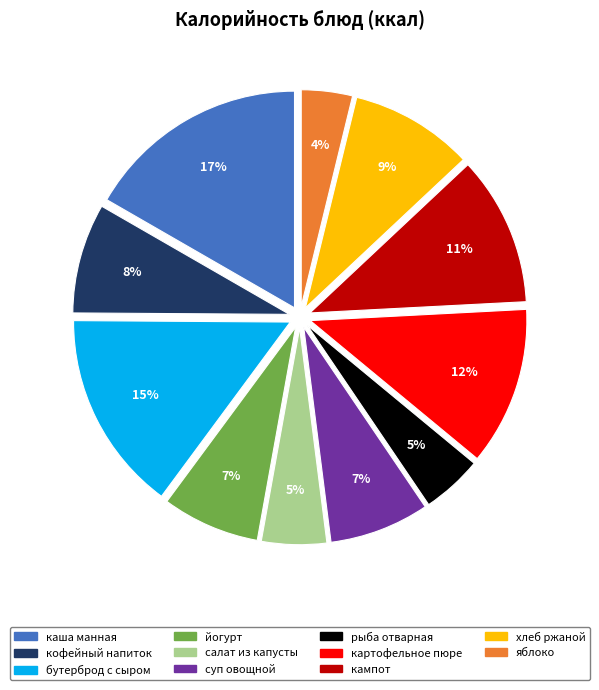

Does any single category account for the majority?

No